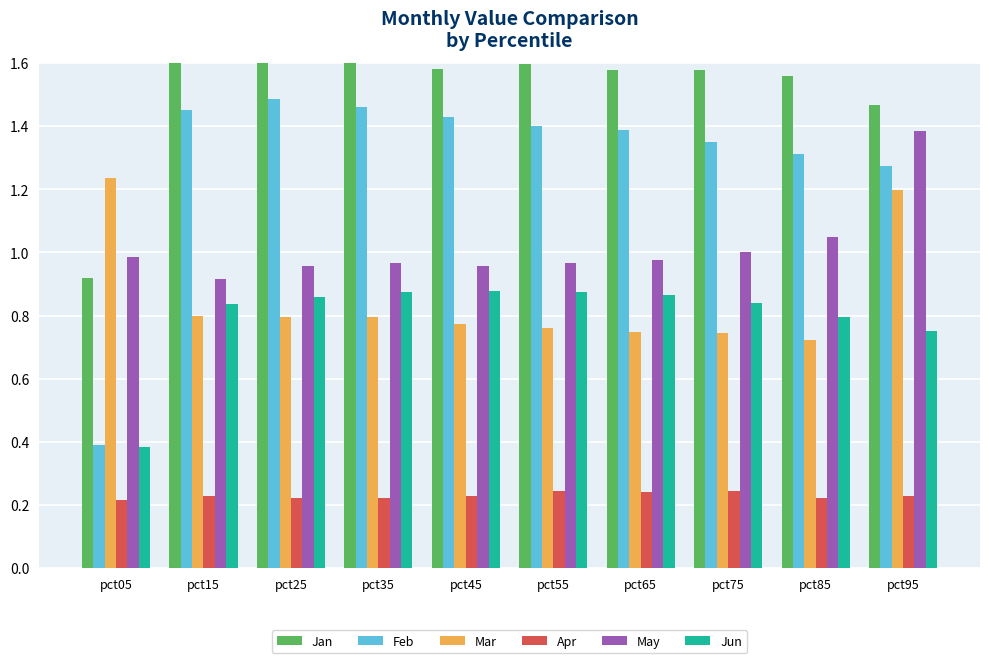

Is it true that Mar equals 0.5 at pct15?

False